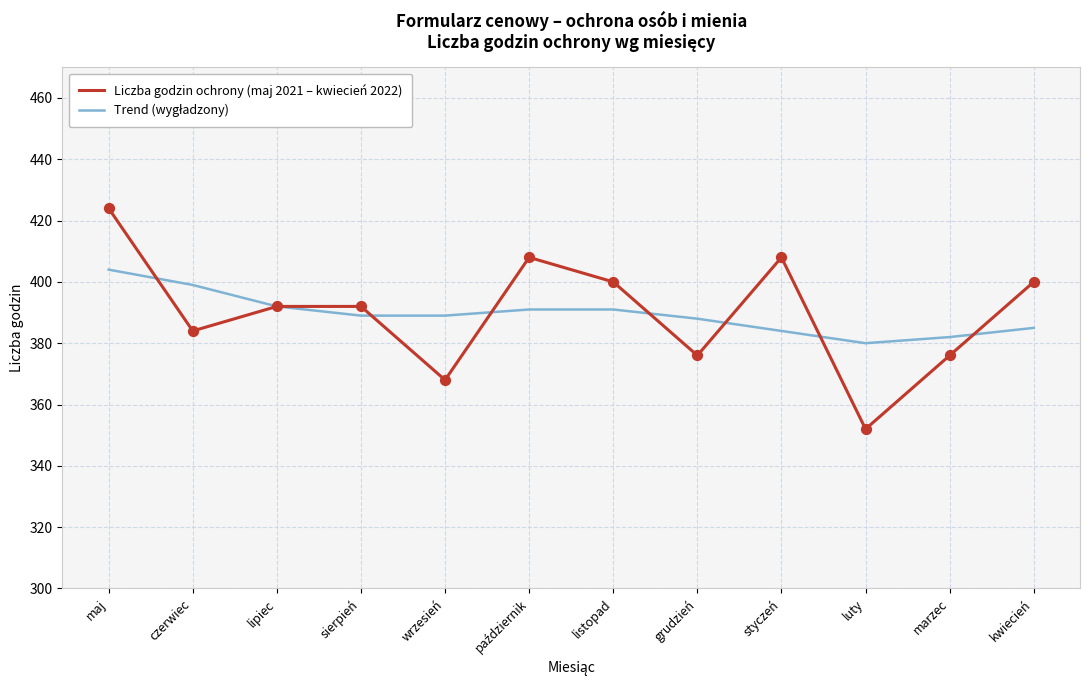

What is the total value across all series at styczeń?

792